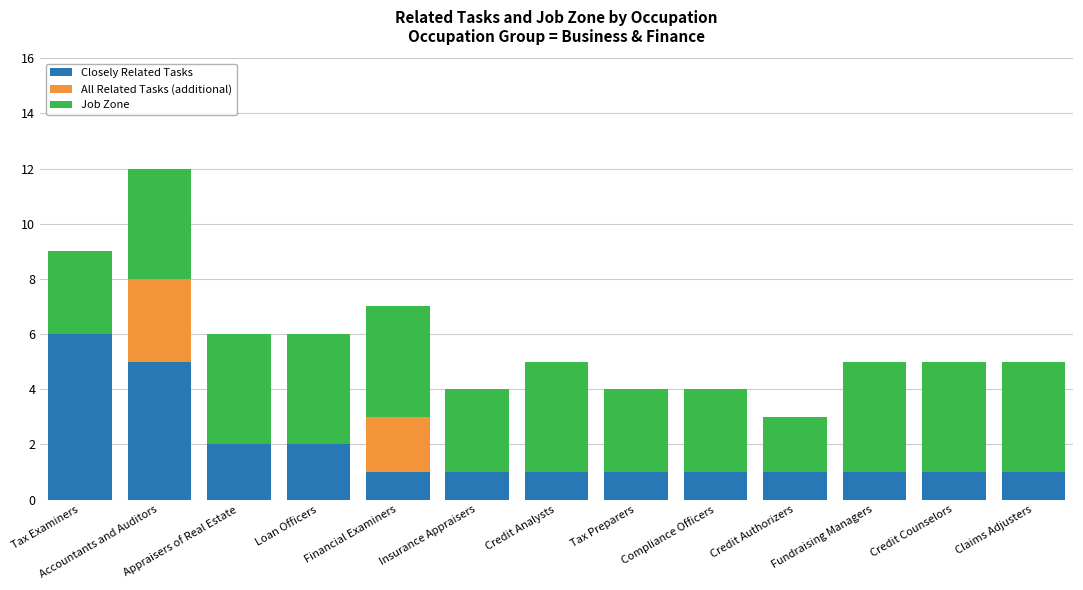

Are the bars grouped side by side (vs. stacked)?

No